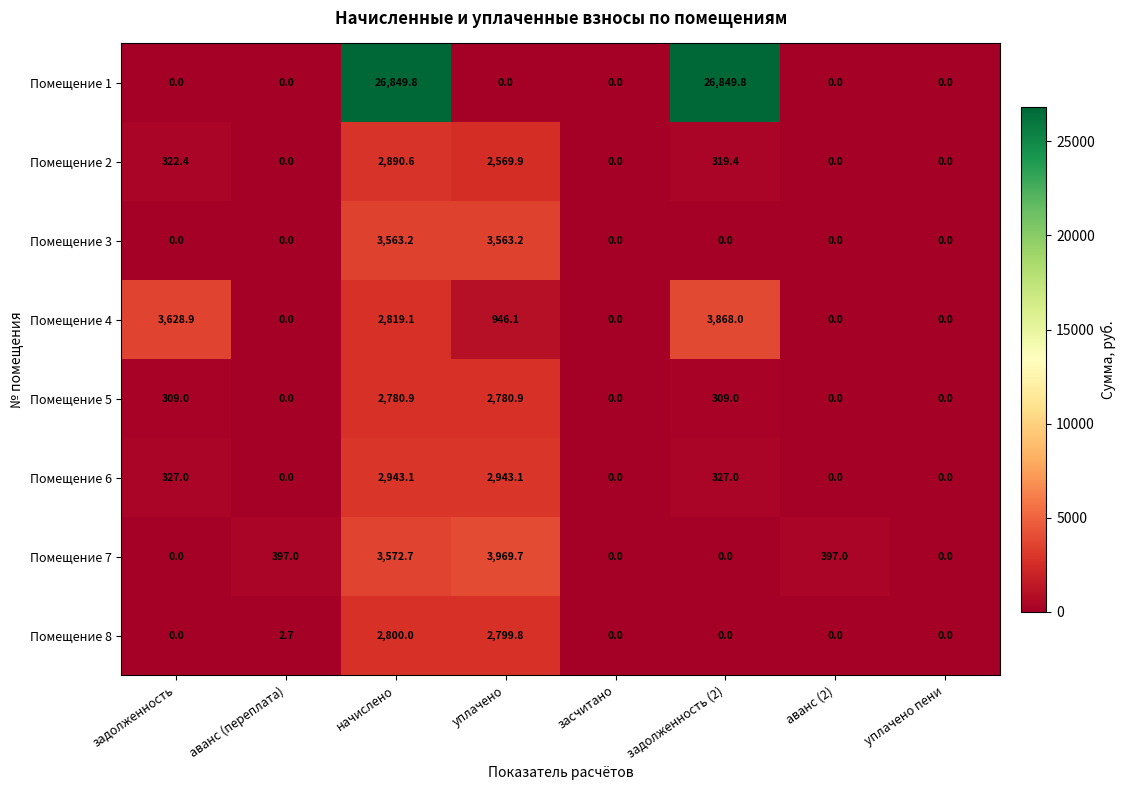

At уплачено, list the series in order from largest to smallest.

Помещение 7, Помещение 3, Помещение 6, Помещение 8, Помещение 5, Помещение 2, Помещение 4, Помещение 1